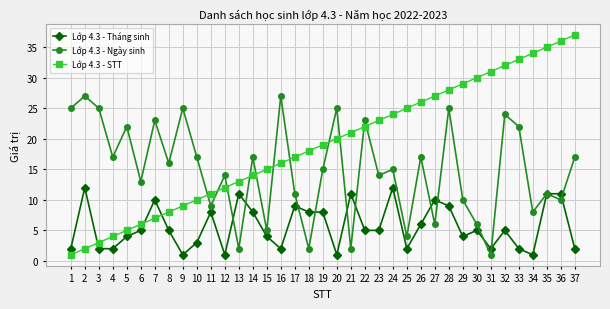

What is the sum of the Lớp 4.3 - Ngày sinh values at 15 and 5?

27